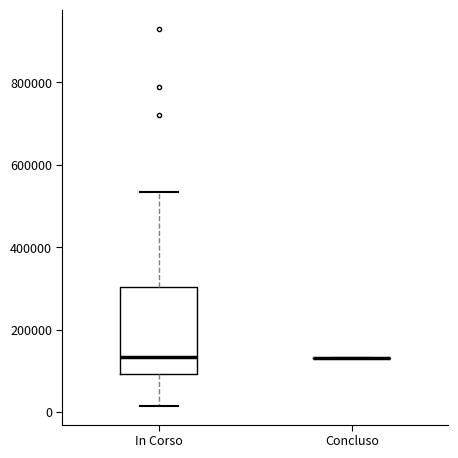

Where does the median line of the box for In Corso sit on the y-axis? The values are not printed on the chart, so give them approximately, as read against the axis.

140000